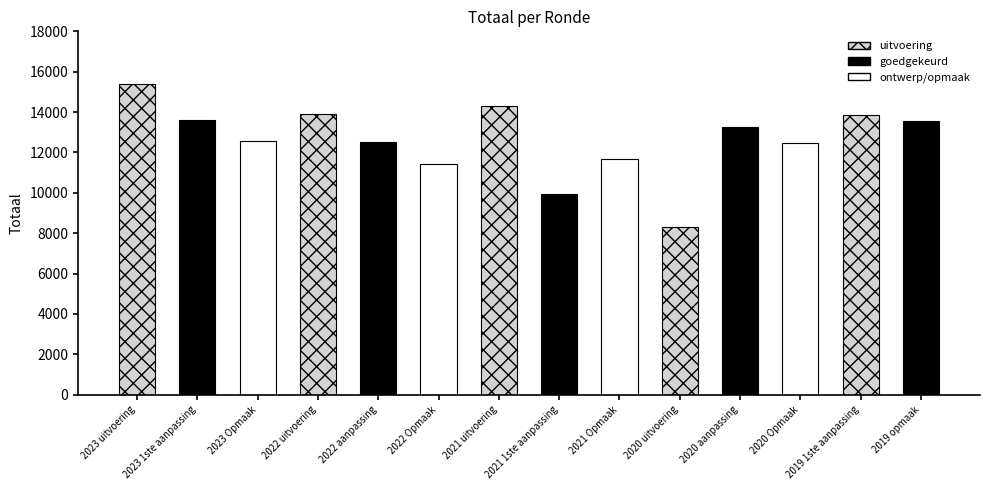

What is the sum of the values at 2021 Opmaak and 2022 aanpassing?

24174